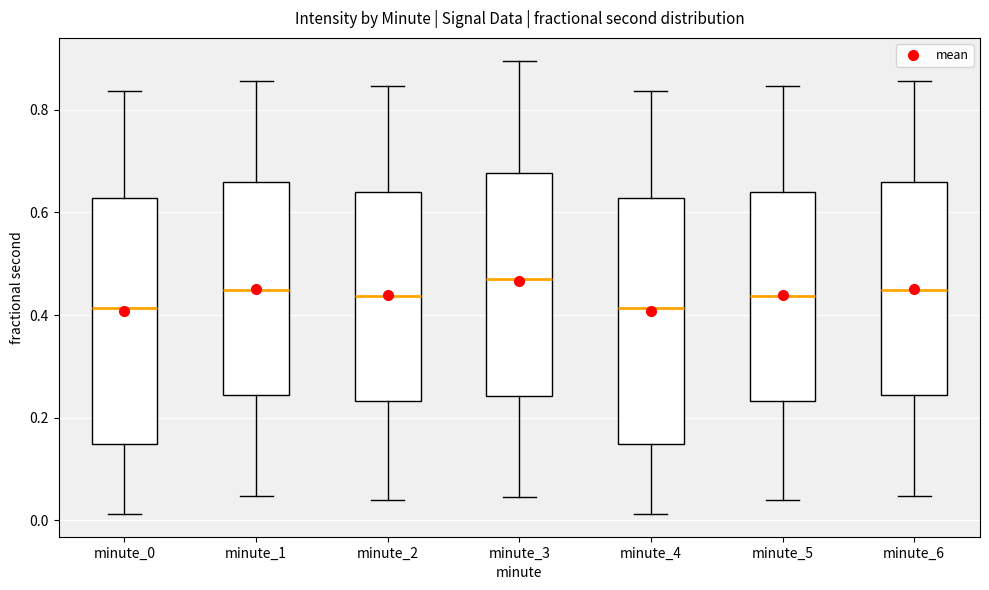

Reading left to right, transcribe this box plot: for each box, give where its median line is, the range the box spans, and where its two whiskers end, as read against the y-axis. The values are not printed on the chart, so give them approximately, as read against the axis.

minute_0: median 0.42, box 0.14 to 0.62, whiskers 0.02 to 0.84
minute_1: median 0.44, box 0.24 to 0.66, whiskers 0.04 to 0.86
minute_2: median 0.44, box 0.24 to 0.64, whiskers 0.04 to 0.84
minute_3: median 0.46, box 0.24 to 0.68, whiskers 0.04 to 0.90
minute_4: median 0.42, box 0.14 to 0.62, whiskers 0.02 to 0.84
minute_5: median 0.44, box 0.24 to 0.64, whiskers 0.04 to 0.84
minute_6: median 0.44, box 0.24 to 0.66, whiskers 0.04 to 0.86